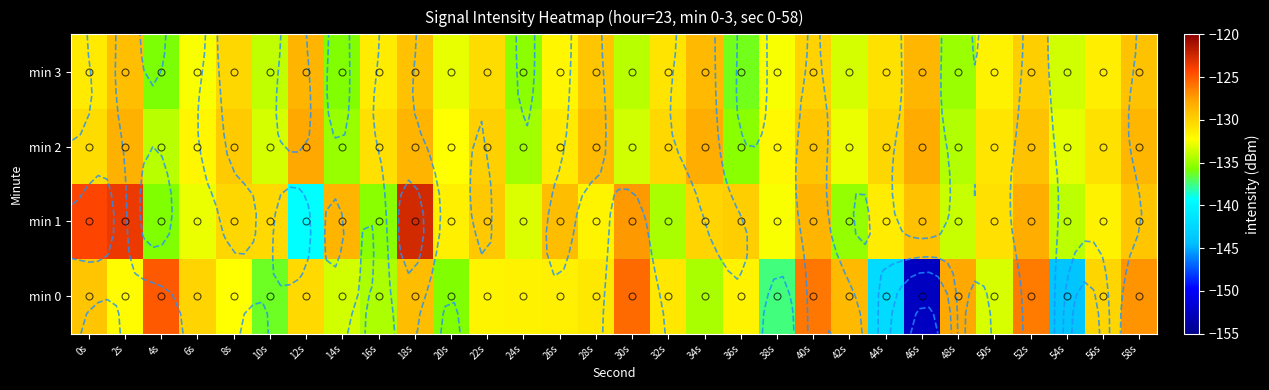

The value of min 0 at 0s is -215.6. True or false?

False